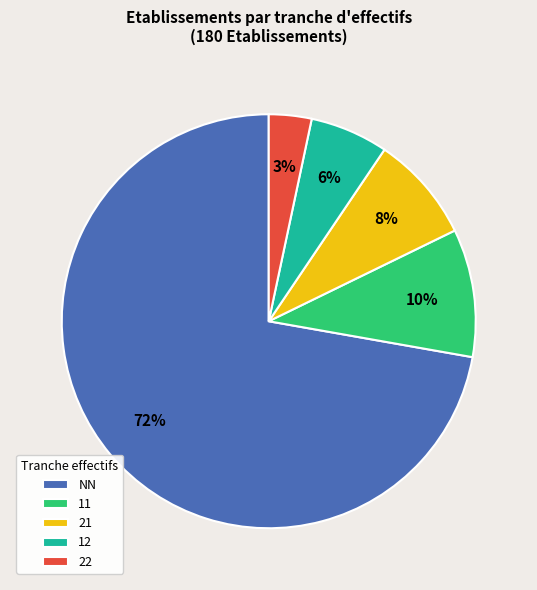

Is it true that 12 is 1% of the pie?

False